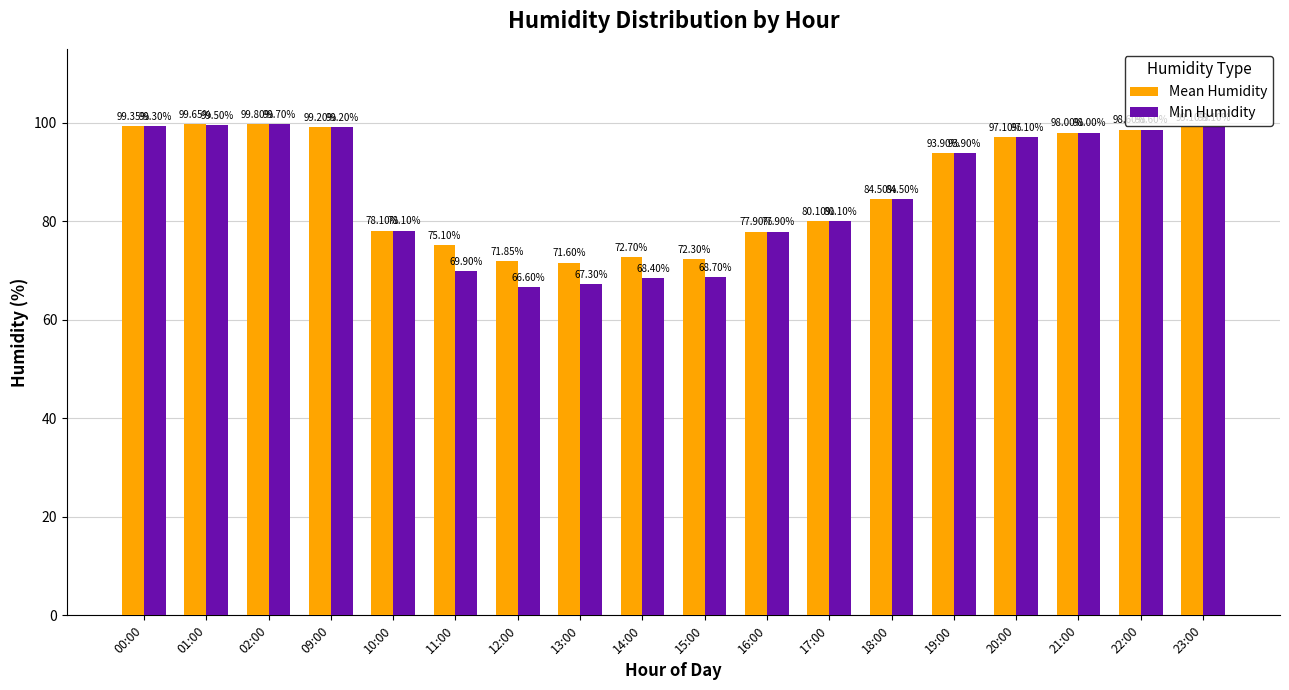

Does the chart contain stacked bars?

No